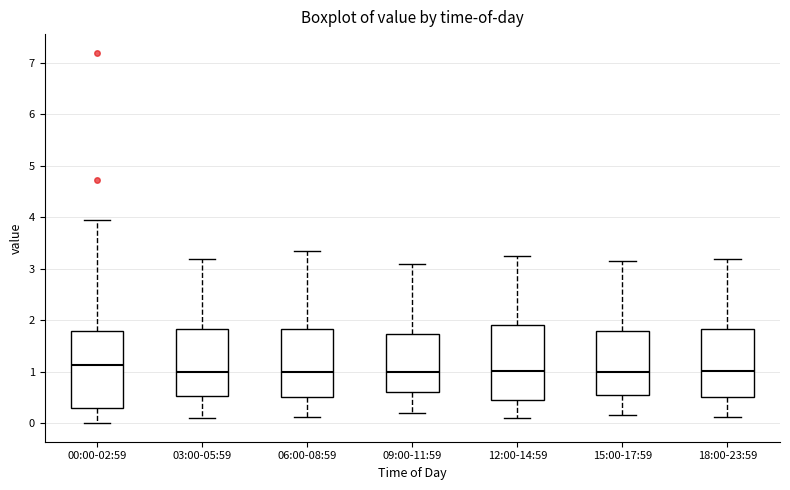

Reading left to right, transcribe this box plot: for each box, give where its median line is, the range the box spans, and where its two whiskers end, as read against the y-axis. The values are not printed on the chart, so give them approximately, as read against the axis.

00:00-02:59: median 1.1, box 0.3 to 1.8, whiskers 0.0 to 4.0
03:00-05:59: median 1.0, box 0.5 to 1.8, whiskers 0.1 to 3.2
06:00-08:59: median 1.0, box 0.5 to 1.8, whiskers 0.1 to 3.4
09:00-11:59: median 1.0, box 0.6 to 1.7, whiskers 0.2 to 3.1
12:00-14:59: median 1.0, box 0.5 to 1.9, whiskers 0.1 to 3.3
15:00-17:59: median 1.0, box 0.5 to 1.8, whiskers 0.2 to 3.2
18:00-23:59: median 1.0, box 0.5 to 1.8, whiskers 0.1 to 3.2